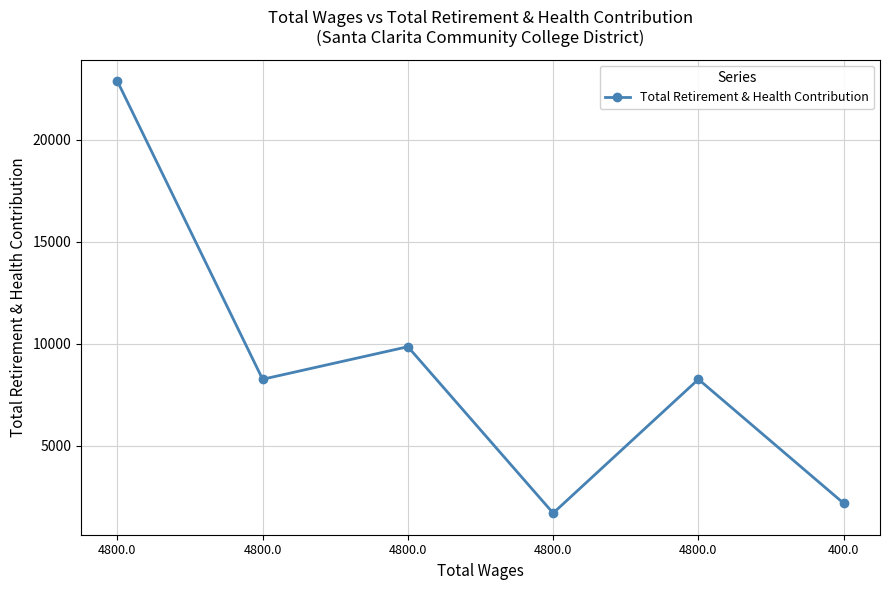

What is the label of the 2nd point from the left?

4800.0